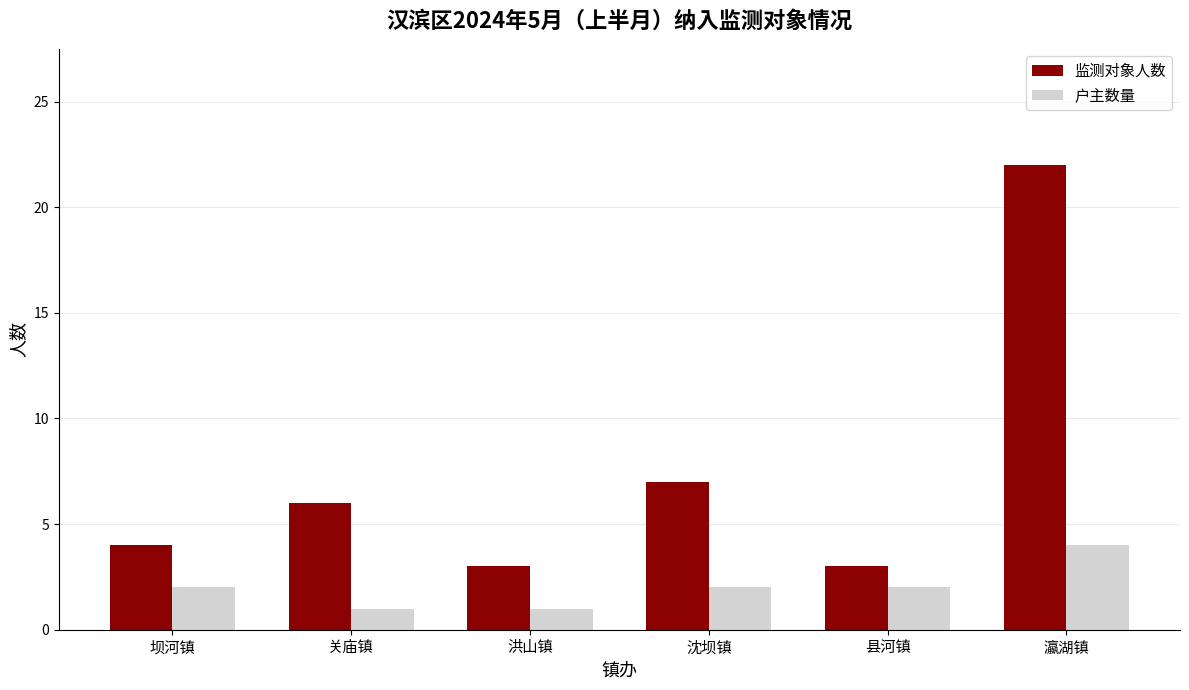

What is the approximate value of 监测对象人数 at 洪山镇?

3